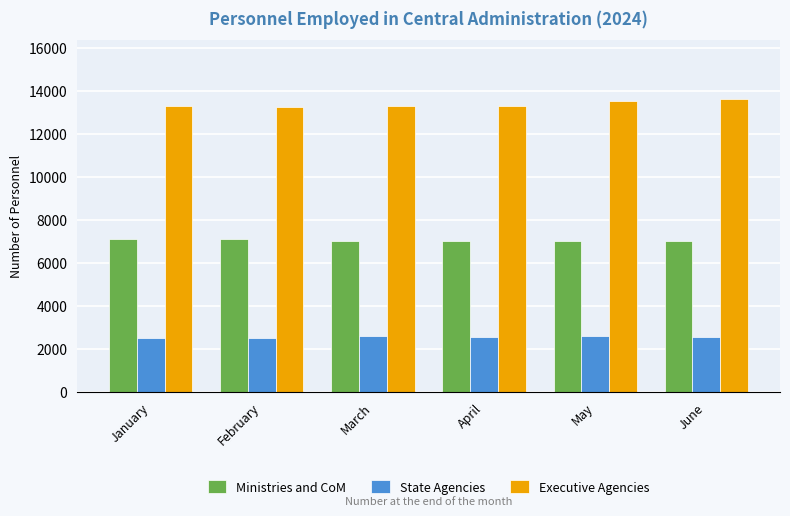

Count the number of categories in the chart.

6